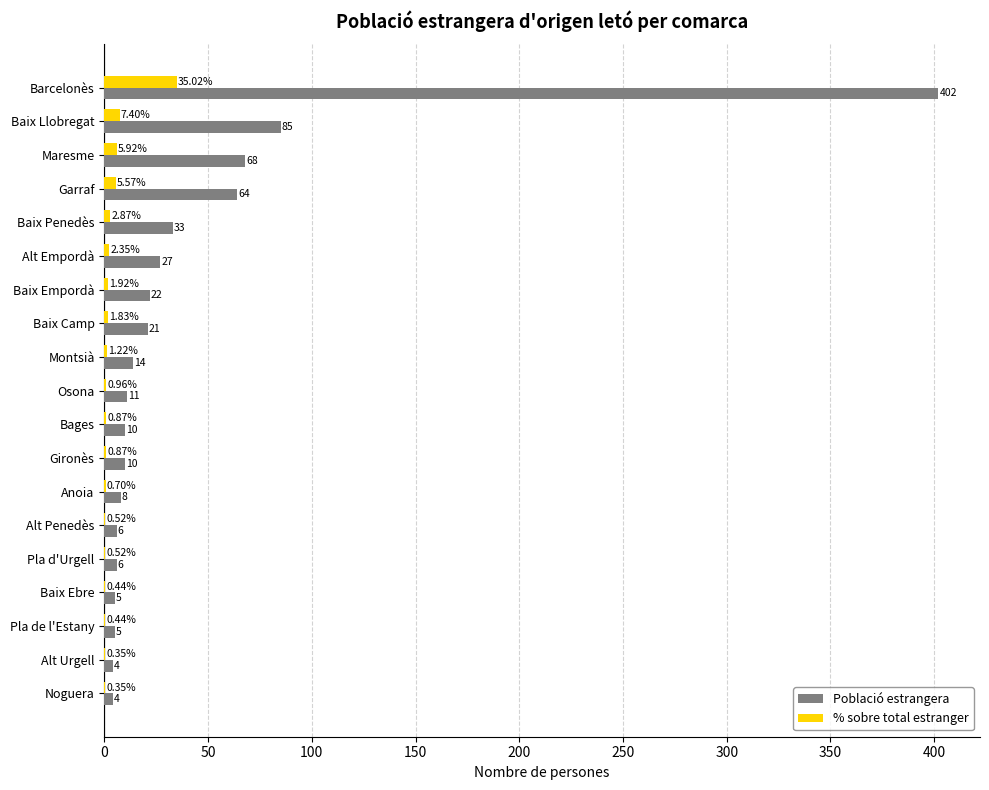

Which category has the highest value across all series?

Barcelonès